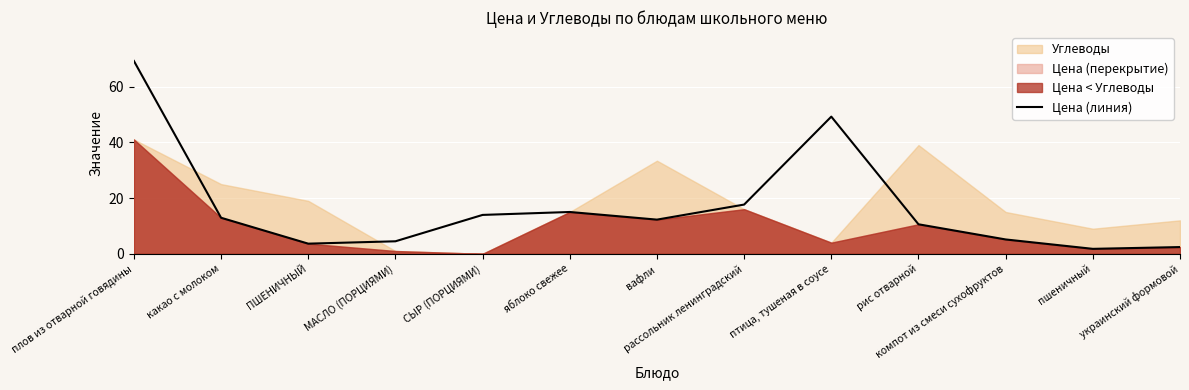

Where is the first local maximum?

яблоко свежее